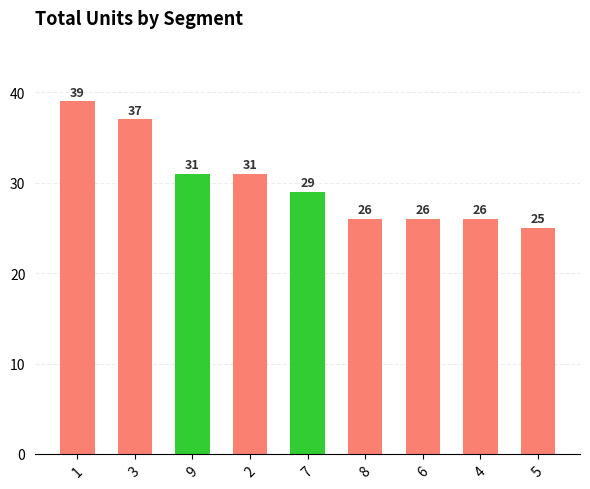

Approximately how many times larger is the value at 4 compared to 5?

1.0